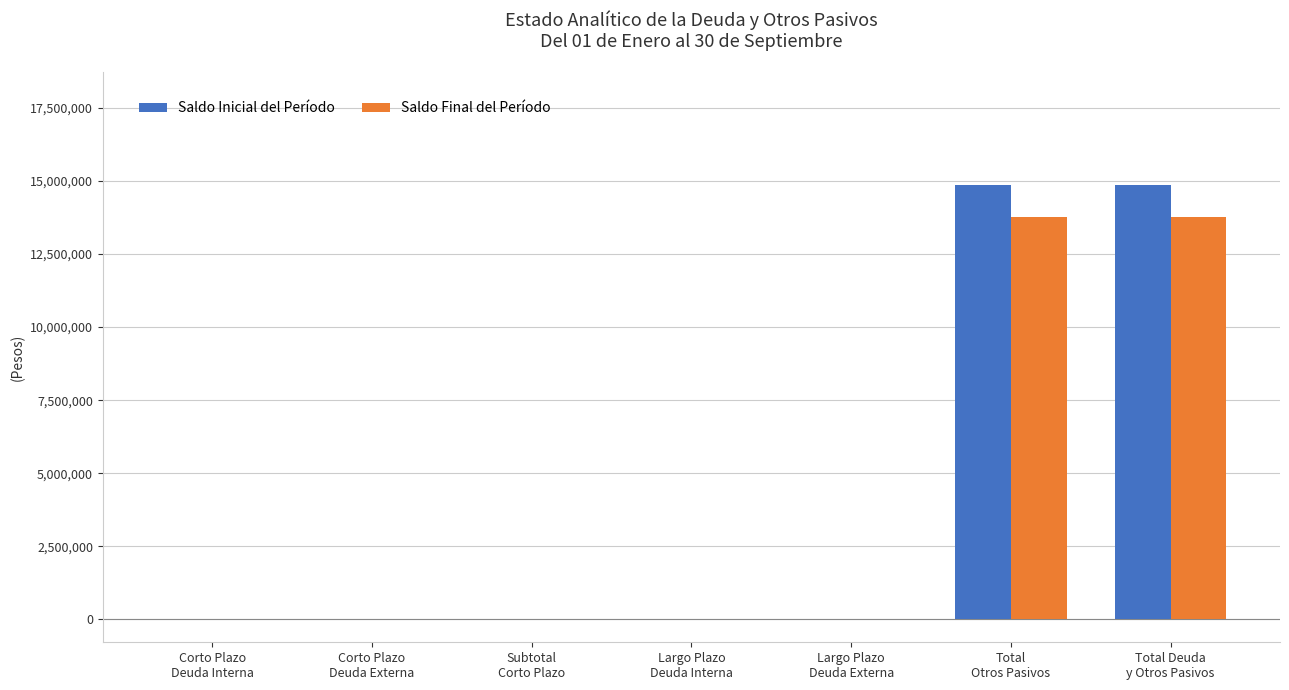

True or false: Saldo Inicial del Período has a value of 6815855.2 at Largo Plazo
Deuda Interna.

False